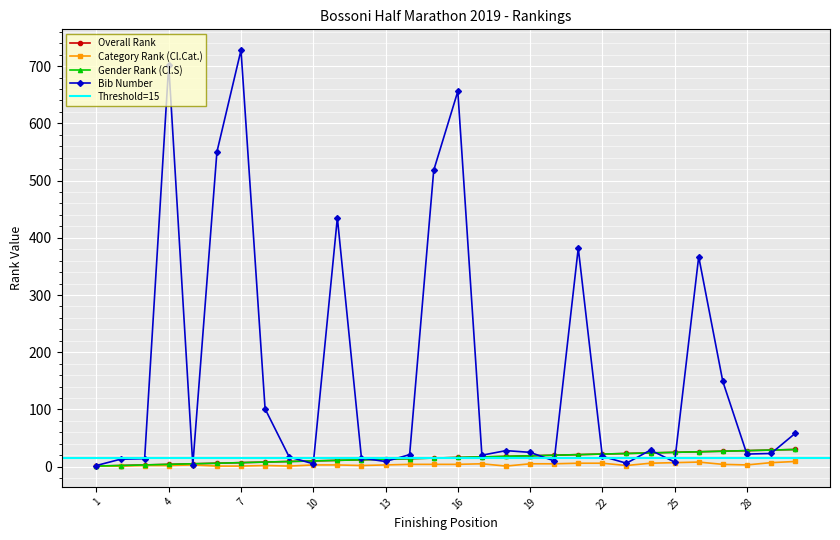

In Bib Number, how many points are lower than both neighbors (excluding endpoints)?

8